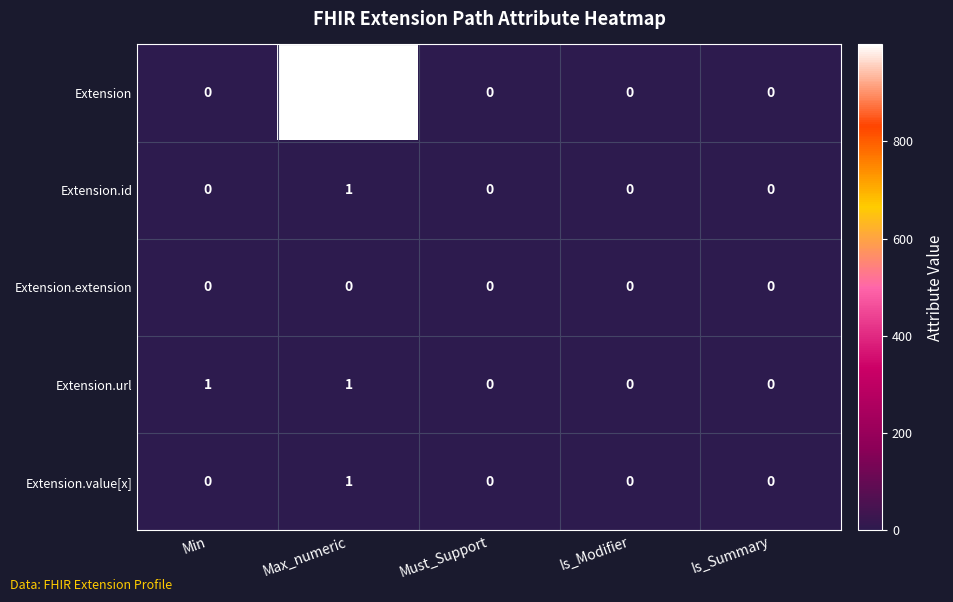

The Extension.extension series shows 0 at Max_numeric. True or false?

True